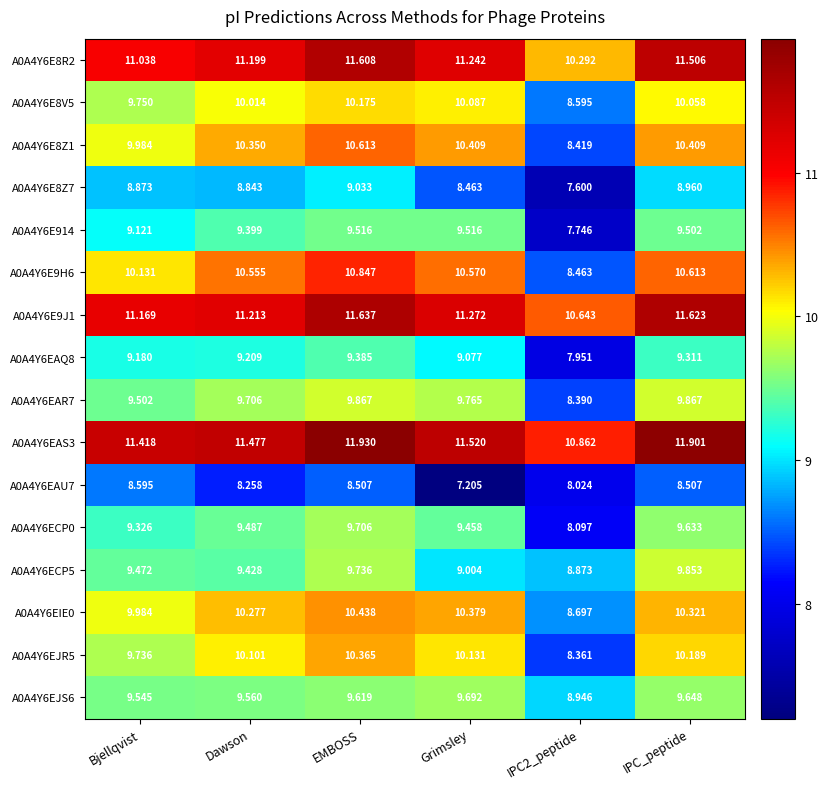

Which category has the highest value across all series?

EMBOSS